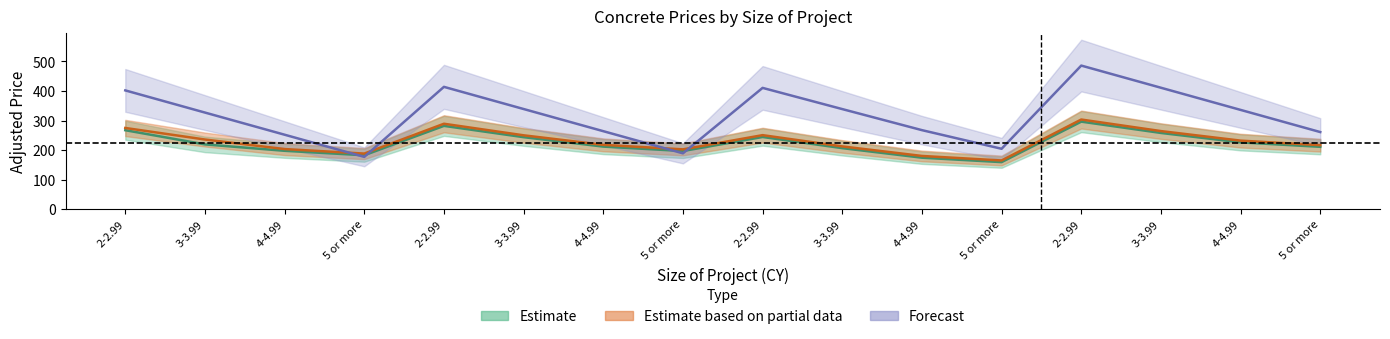

After their last crossing, which series has the higher values: Forecast or Estimate?

Forecast